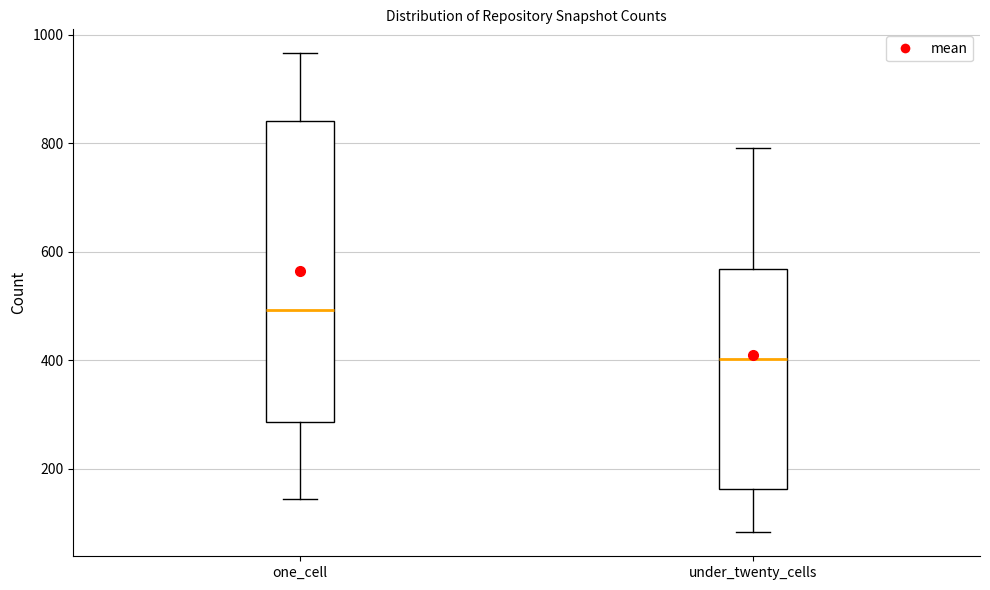

Which box has the lowest median line?

under_twenty_cells